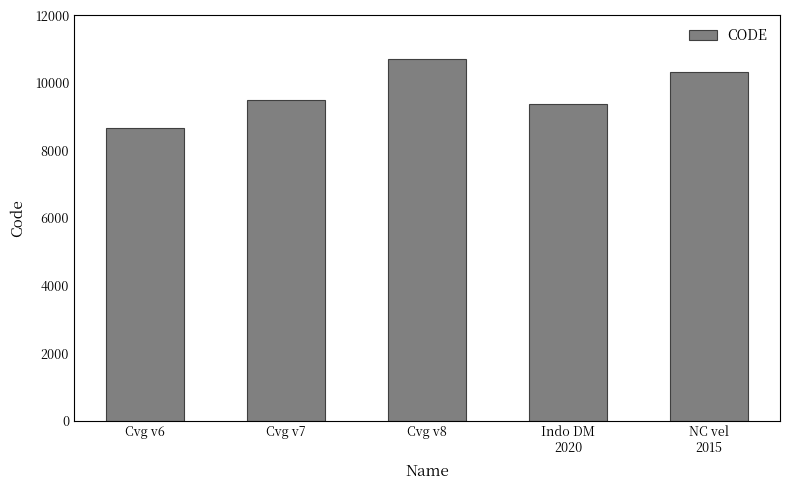

List the labels in order of value, smallest first.

Cvg v6, Indo DM
2020, Cvg v7, NC vel
2015, Cvg v8